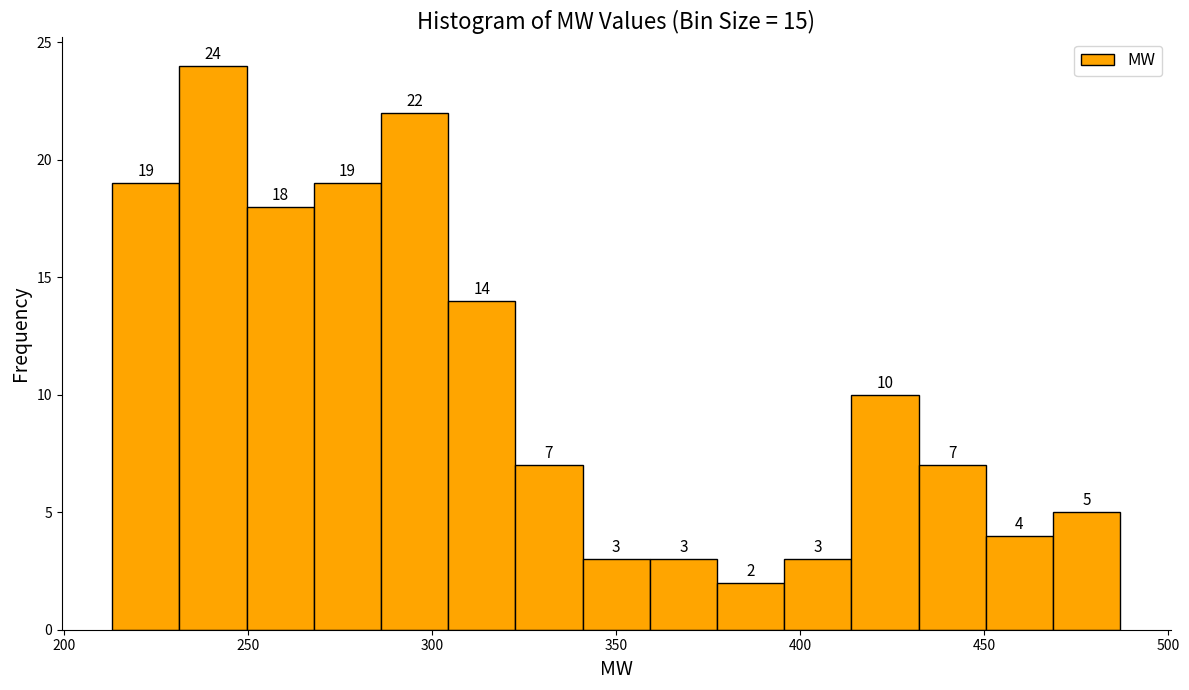

Around what value on the x-axis is the tallest bar? Give the approximate position of its centre, as read against the axis.

240